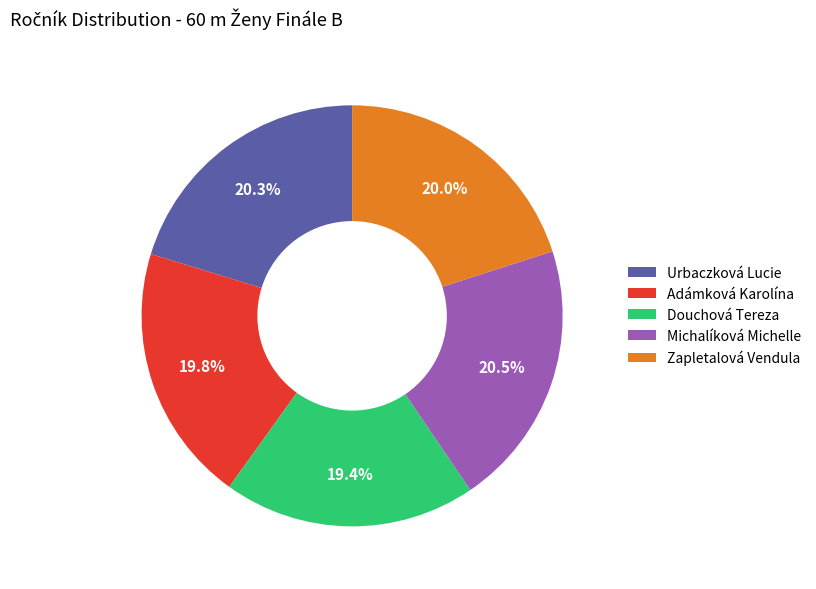

To the nearest percent, what is the difference between the Zapletalová Vendula and Douchová Tereza slice percentages?

1%